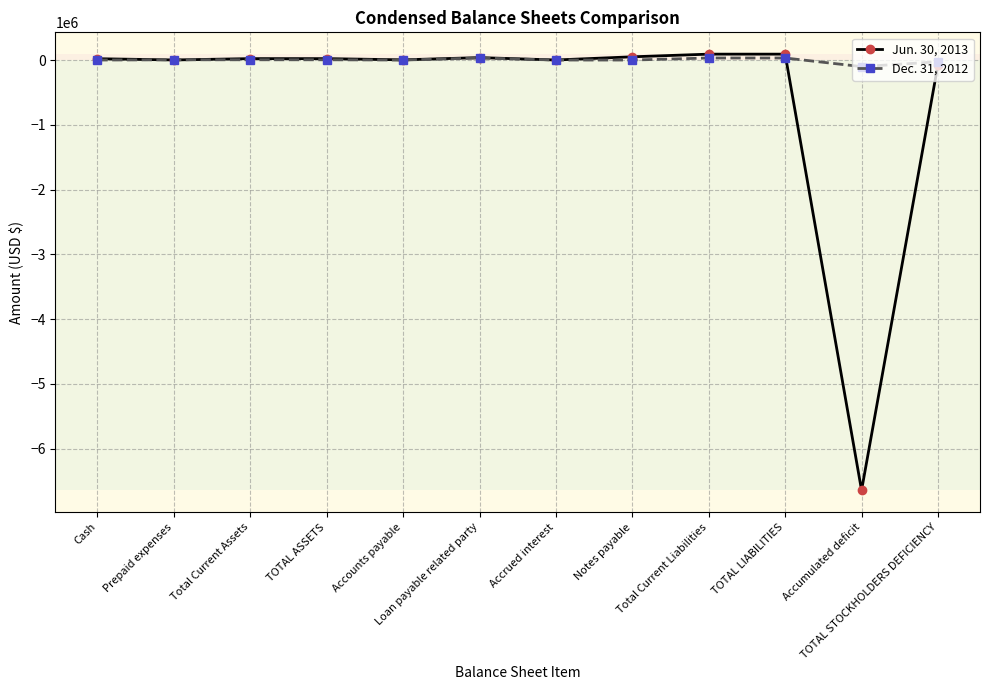

In Jun. 30, 2013, how many points are lower than both neighbors (excluding endpoints)?

4